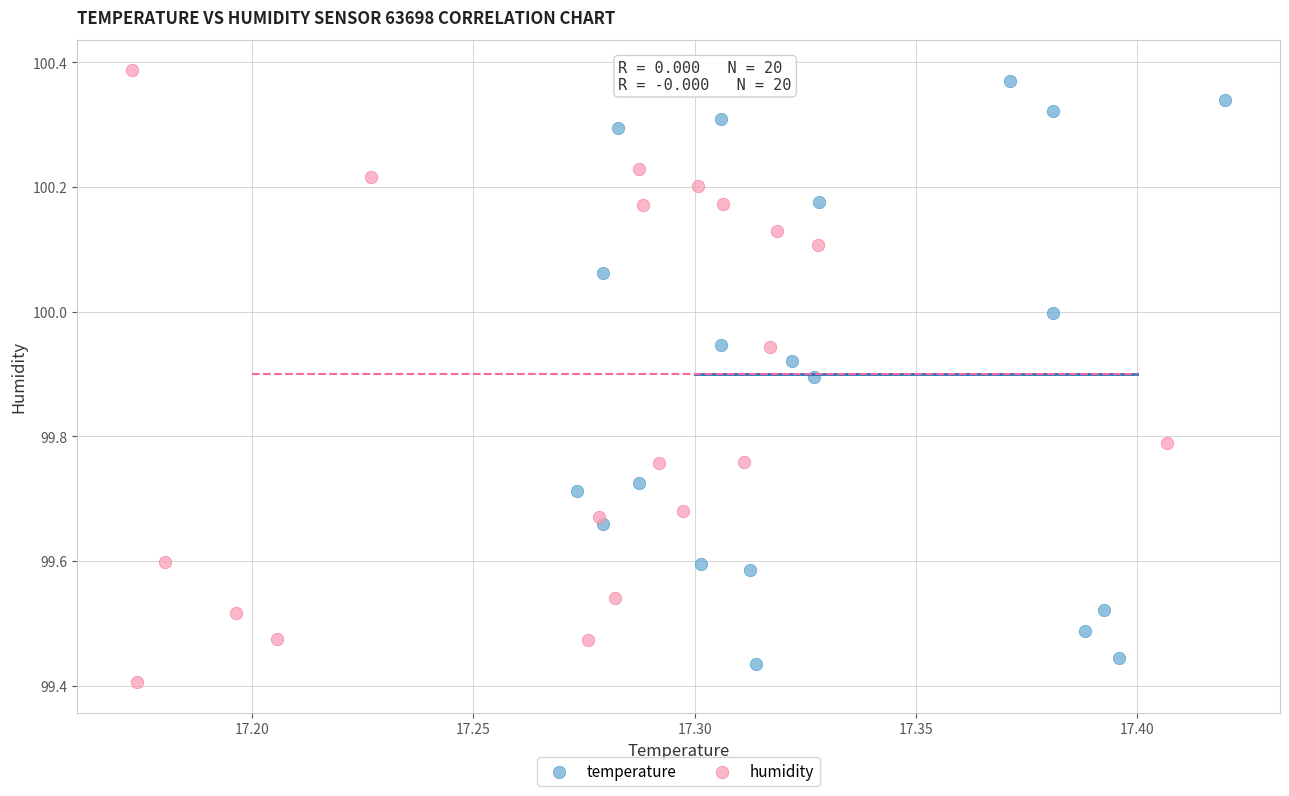

Which series reaches the minimum Y coordinate?

humidity